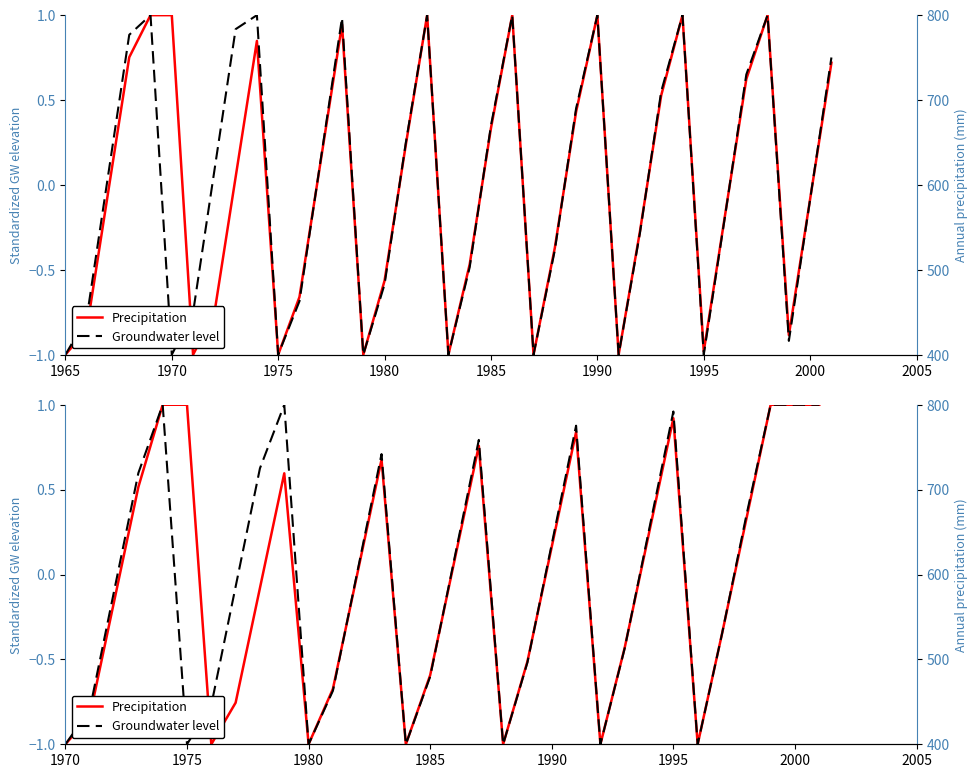

Which series has the widest spread of values?

Precipitation